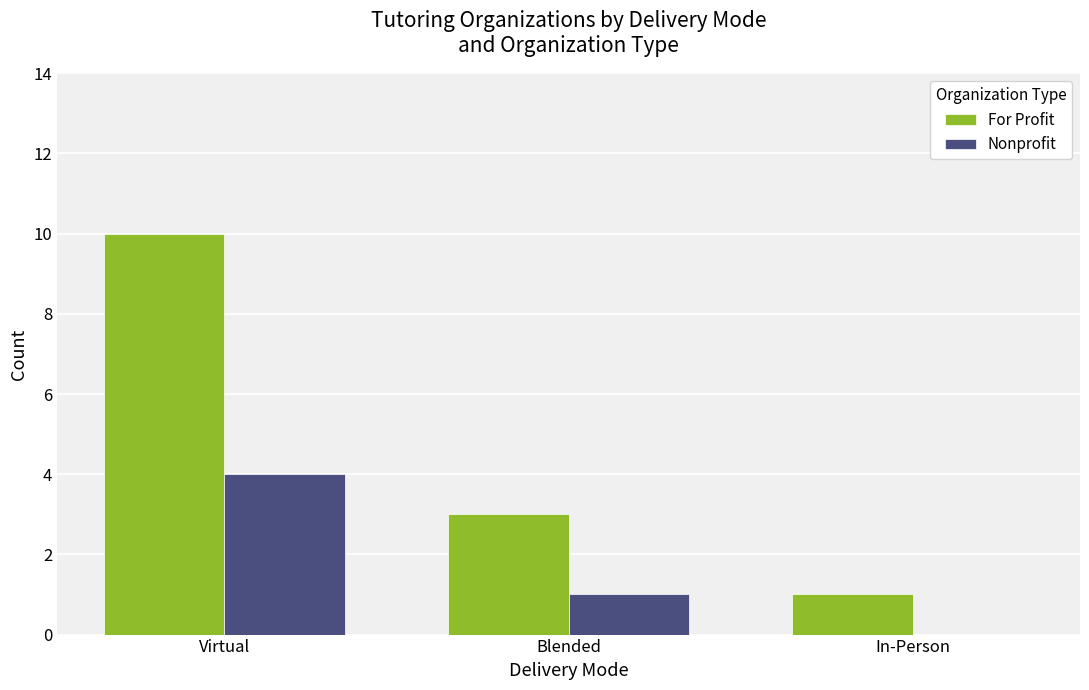

At which category does the chart reach its peak across all series?

Virtual